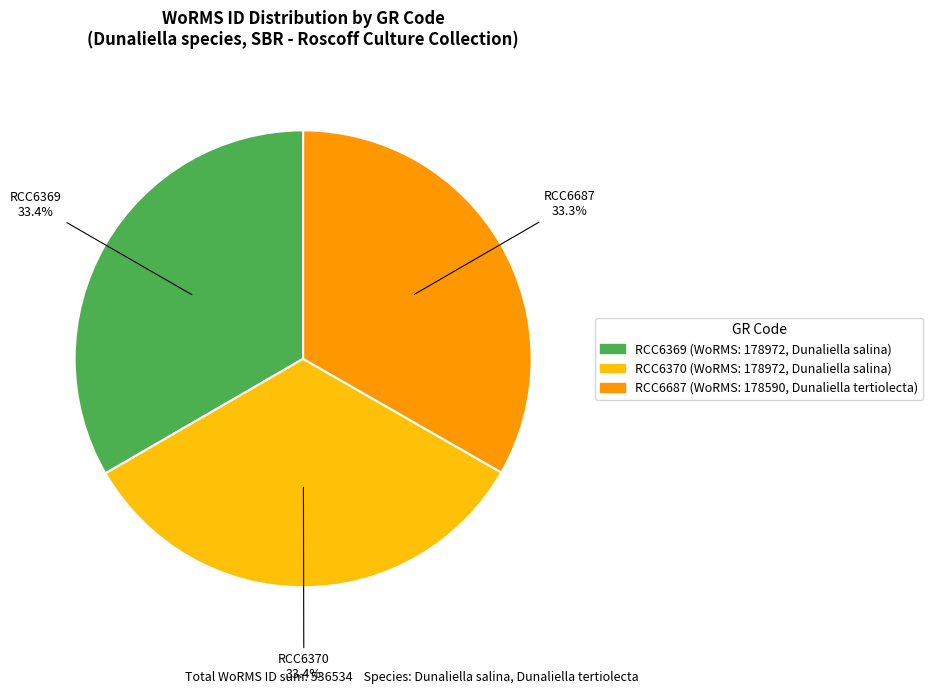

True or false: RCC6369 accounts for 24% of the total.

False